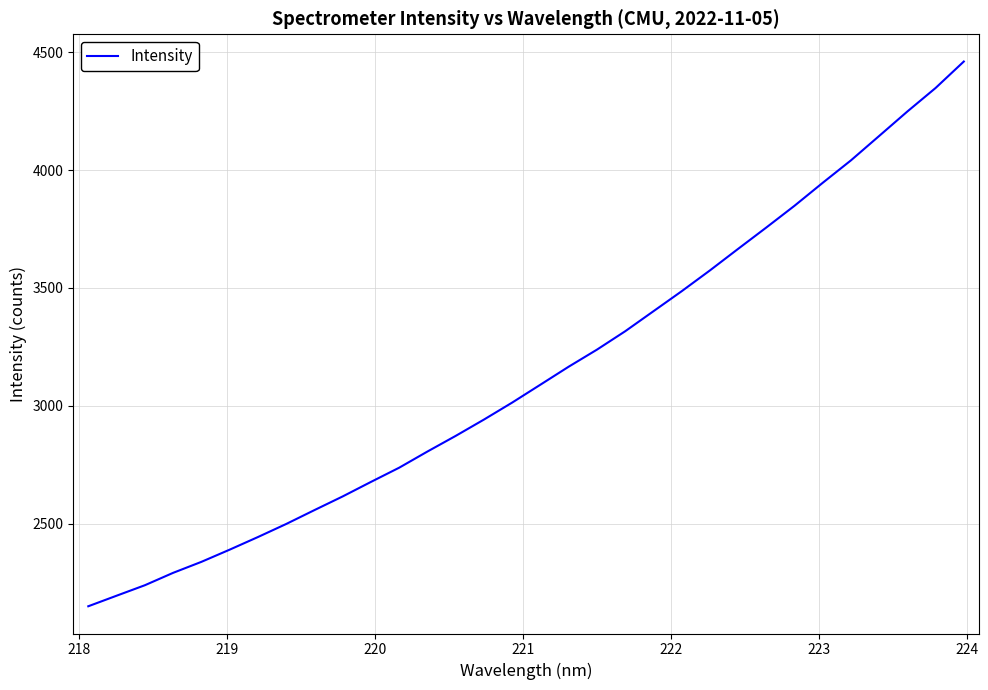

Is this an area chart (filled region under the line)?

No